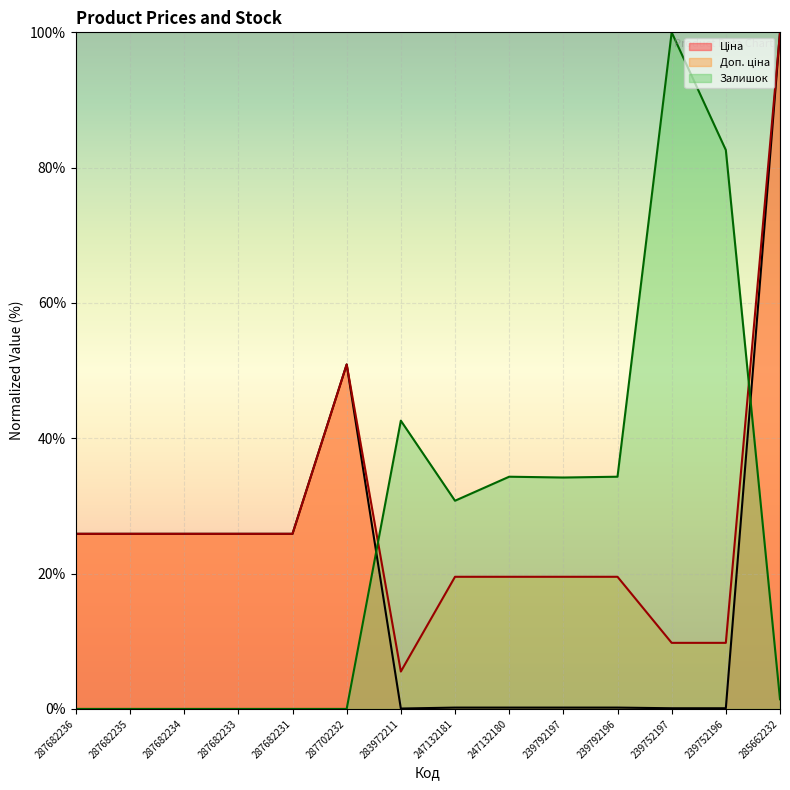

Count the number of data series in this chart.

3